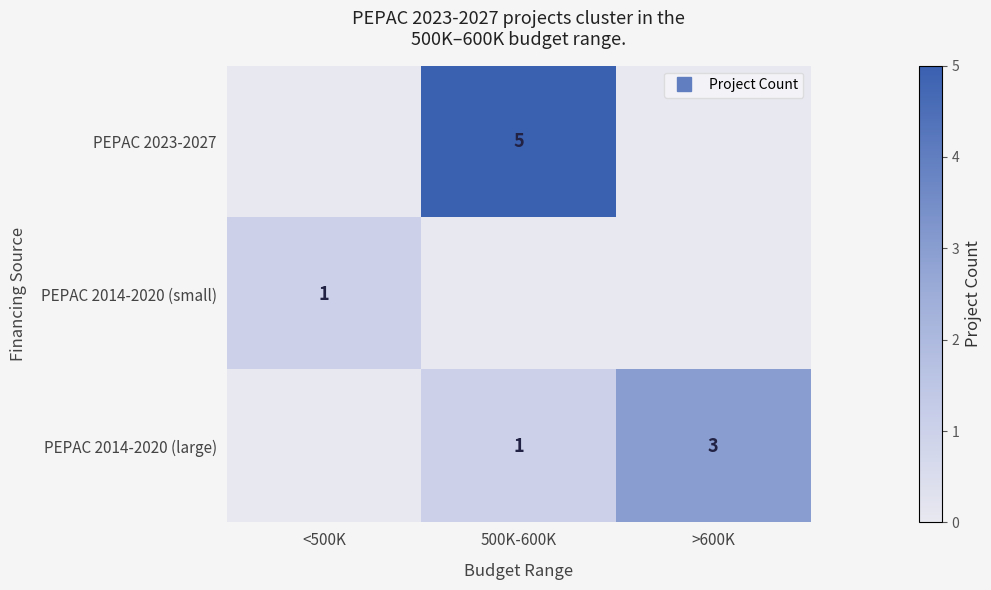

List the labels in order of PEPAC 2023-2027 value, smallest first.

<500K, >600K, 500K-600K